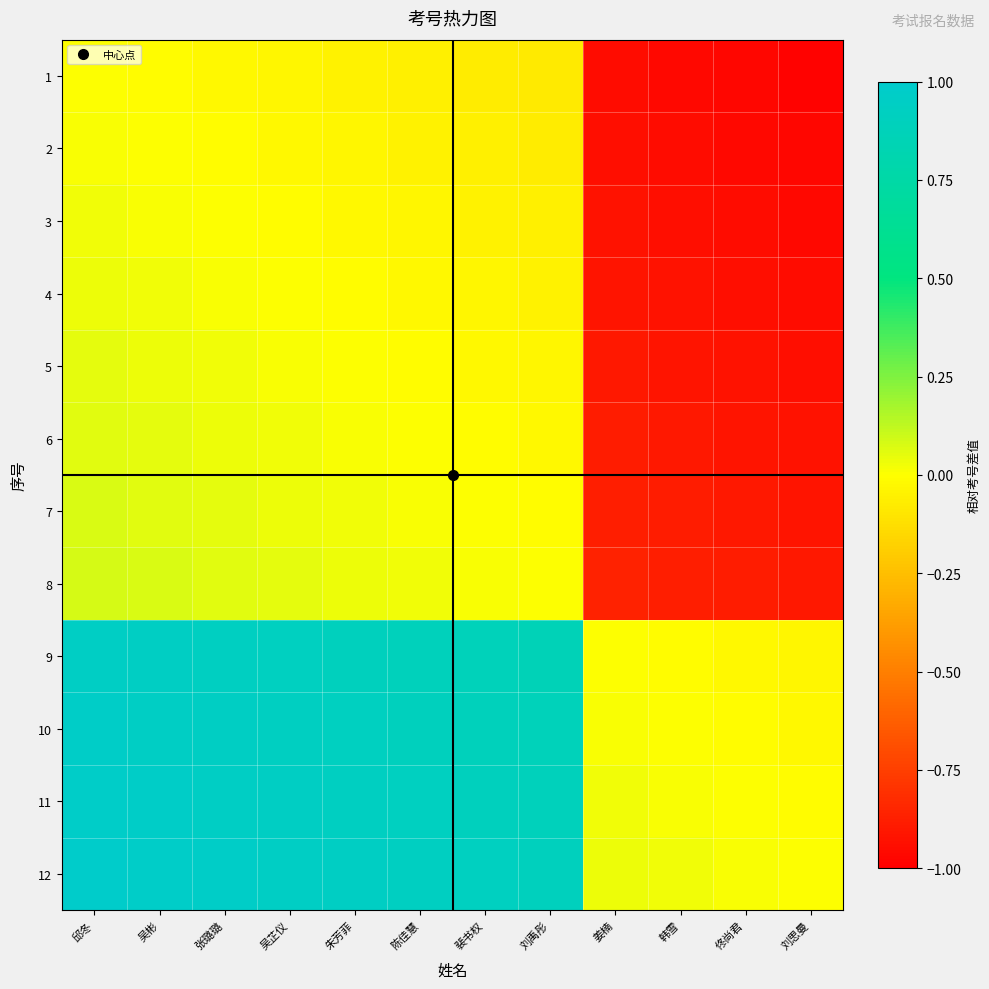

Which series has the largest total across all categories?

12